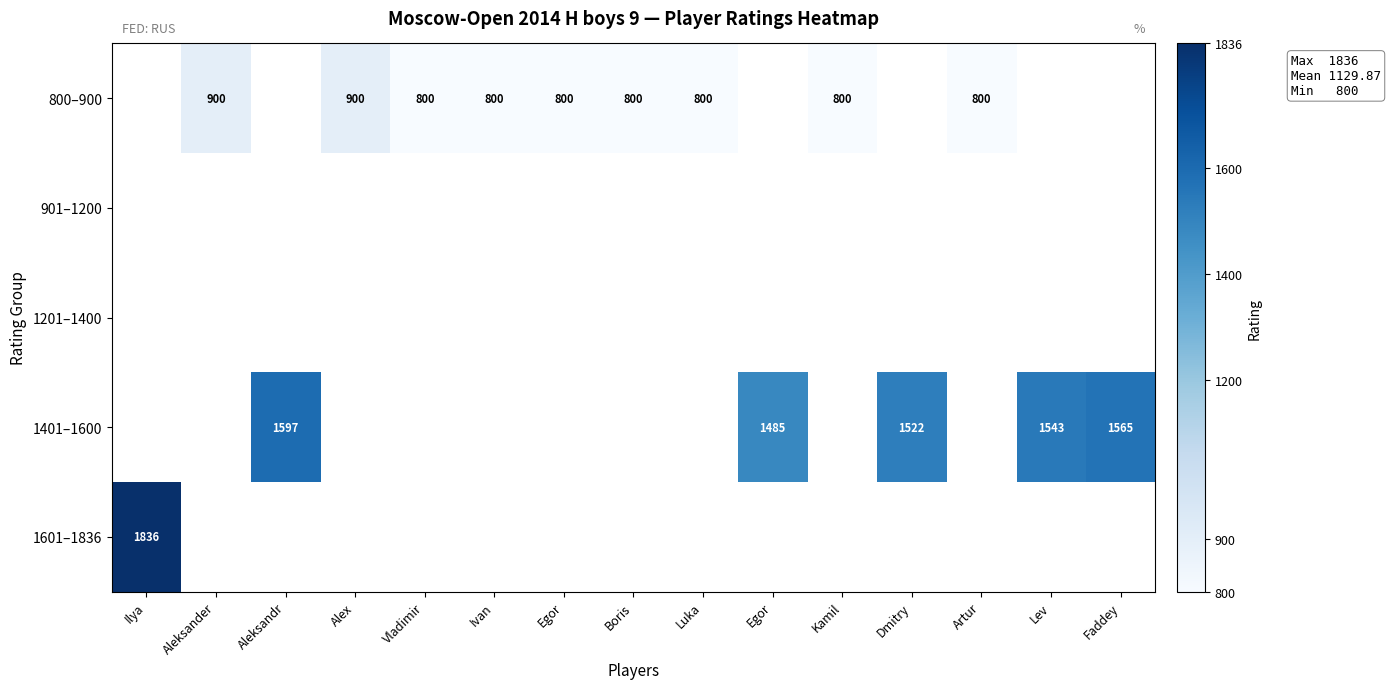

What is the total value across all series at Faddey?

1565